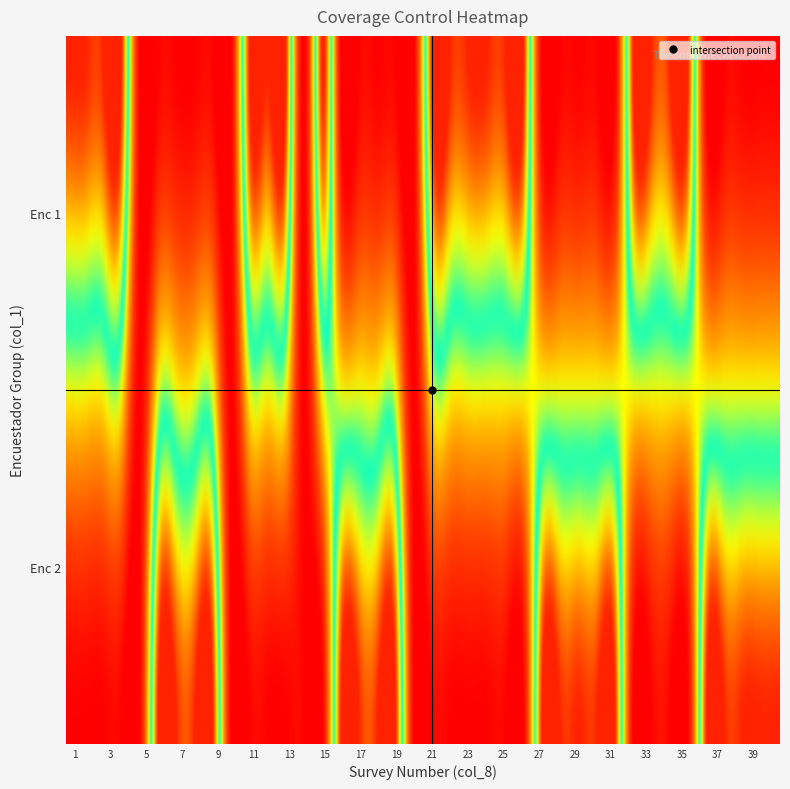

At how many categories does at least one series exceed 1?

40